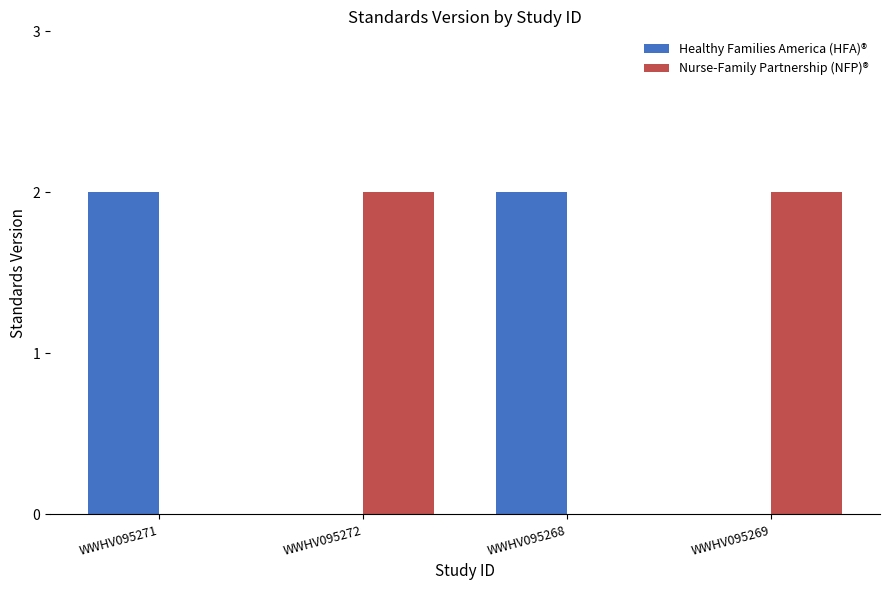

What is the spread (max minus min) of values at WWHV095268?

2